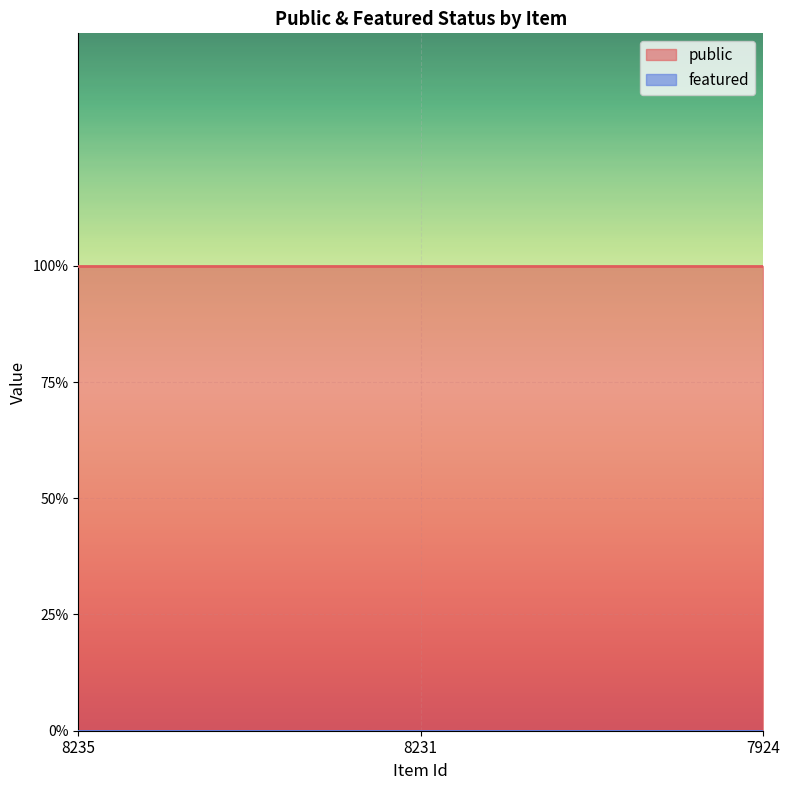

Count the number of categories in the chart.

3